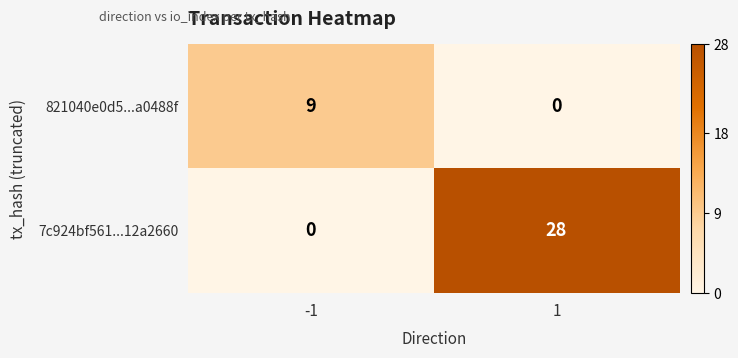

What is the difference between the 7c924bf561...12a2660 values at -1 and 1?

28